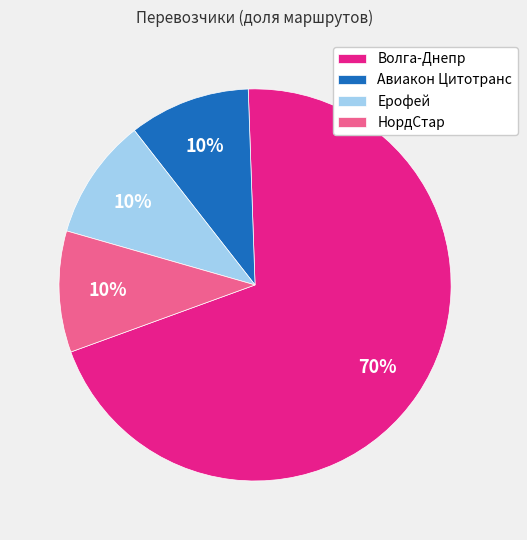

Is there any slice that represents more than half of the pie?

Yes